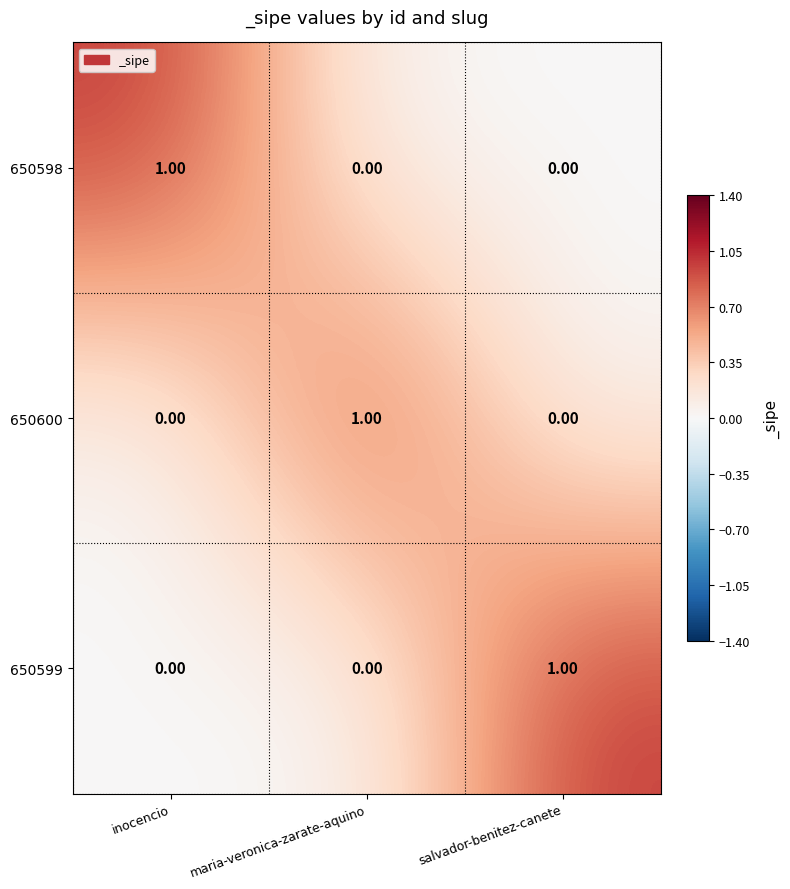

At how many categories does at least one series exceed 0?

3